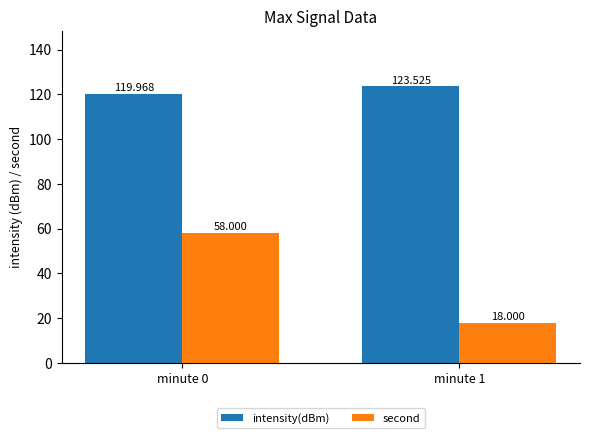

Rank the series at minute 1 from highest to lowest value.

intensity(dBm), second